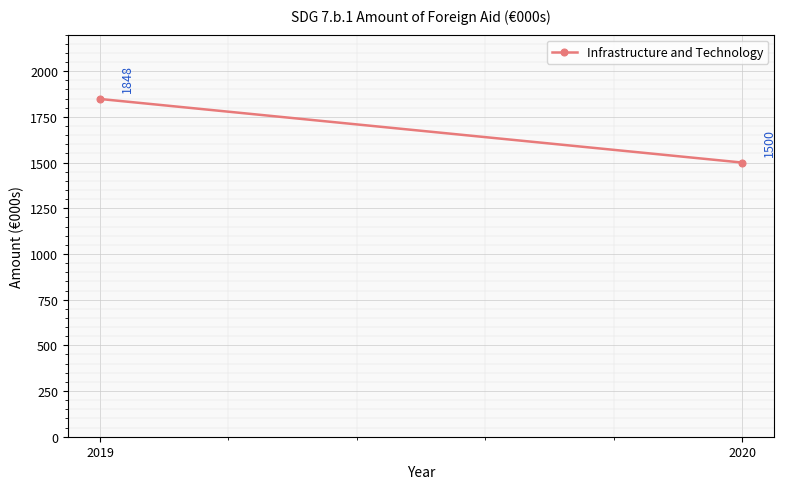

What value does the data have at 2020?

1500